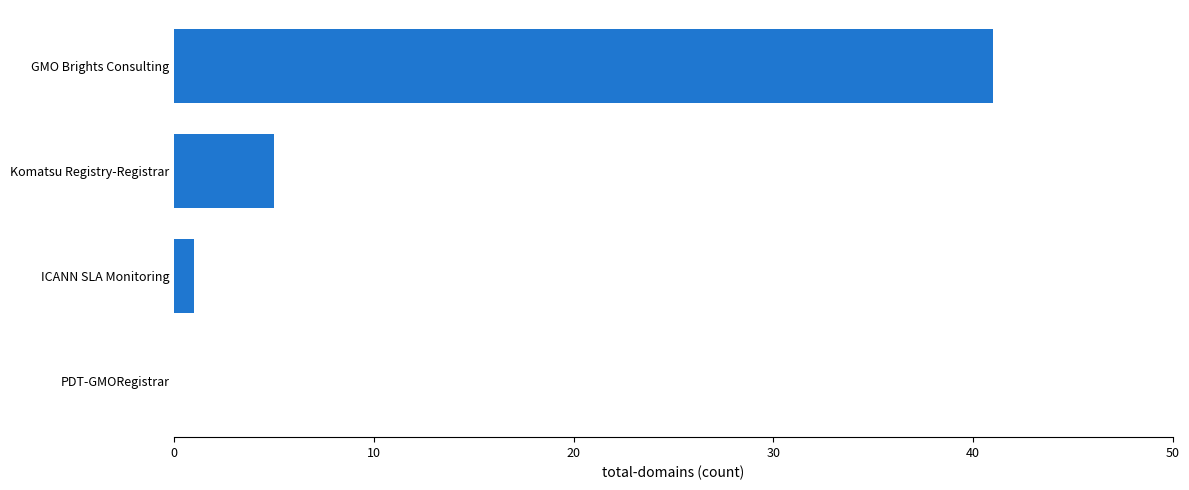

What is the maximum value shown in the chart?

41